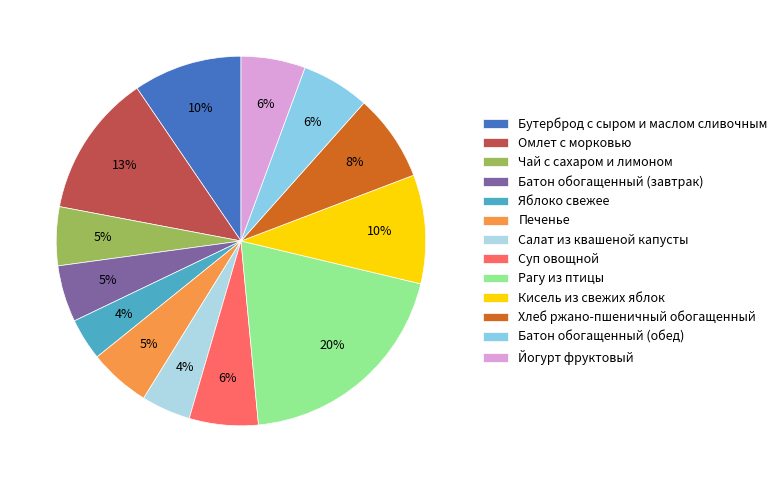

Count the number of slices in the pie.

13